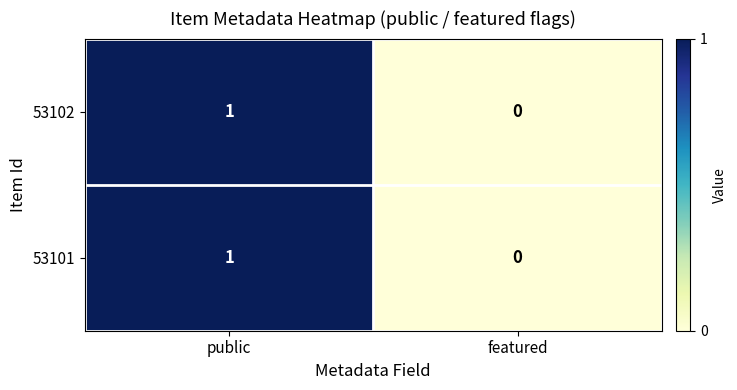

Is it true that 53102 equals 1 at public?

True